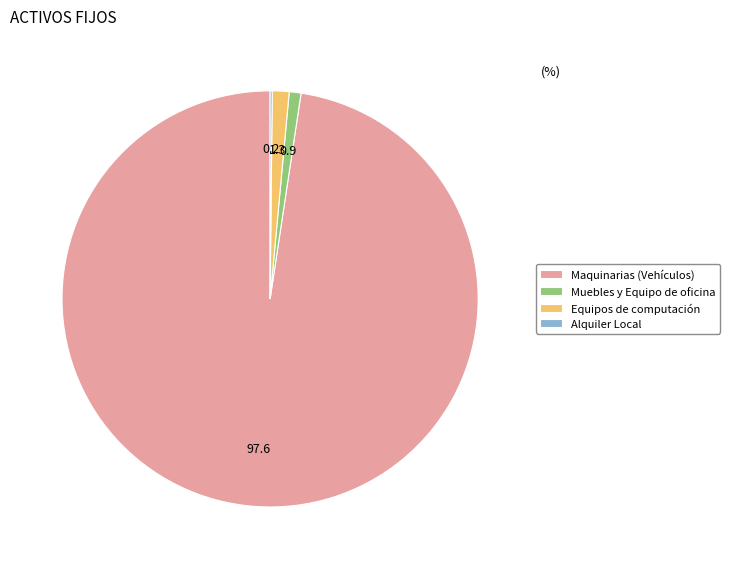

Do Muebles y Equipo de oficina and Equipos de computación together represent more than half of the pie?

No